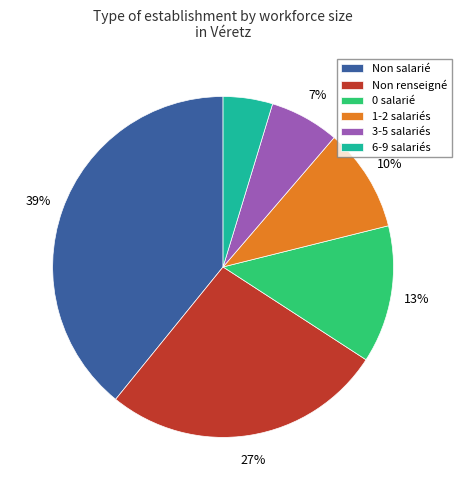

Does any single category account for the majority?

No